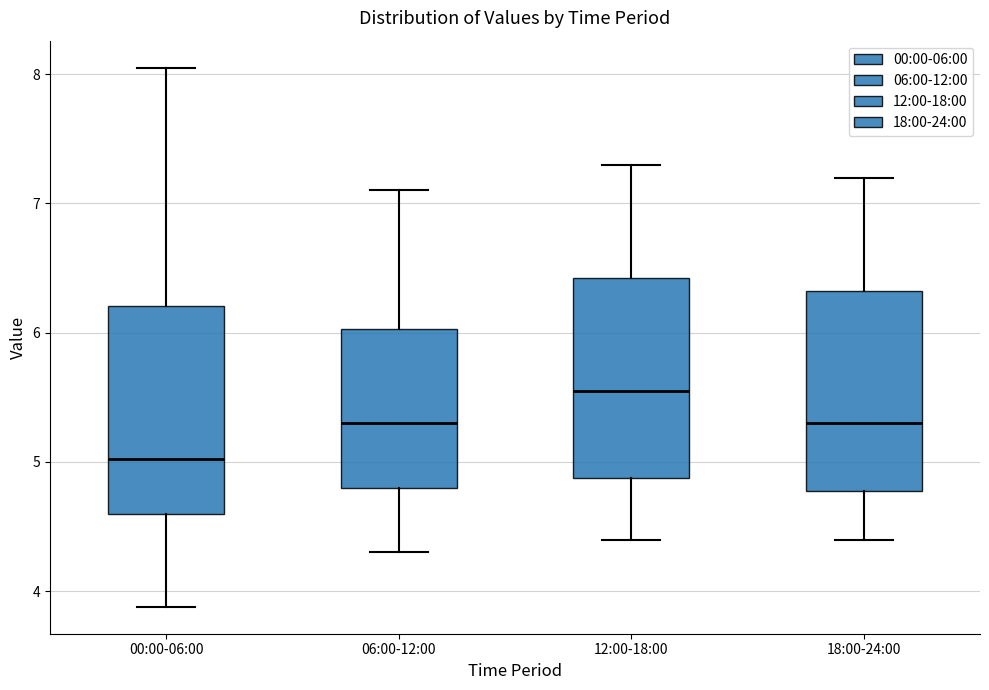

Which box has the highest median line?

12:00-18:00